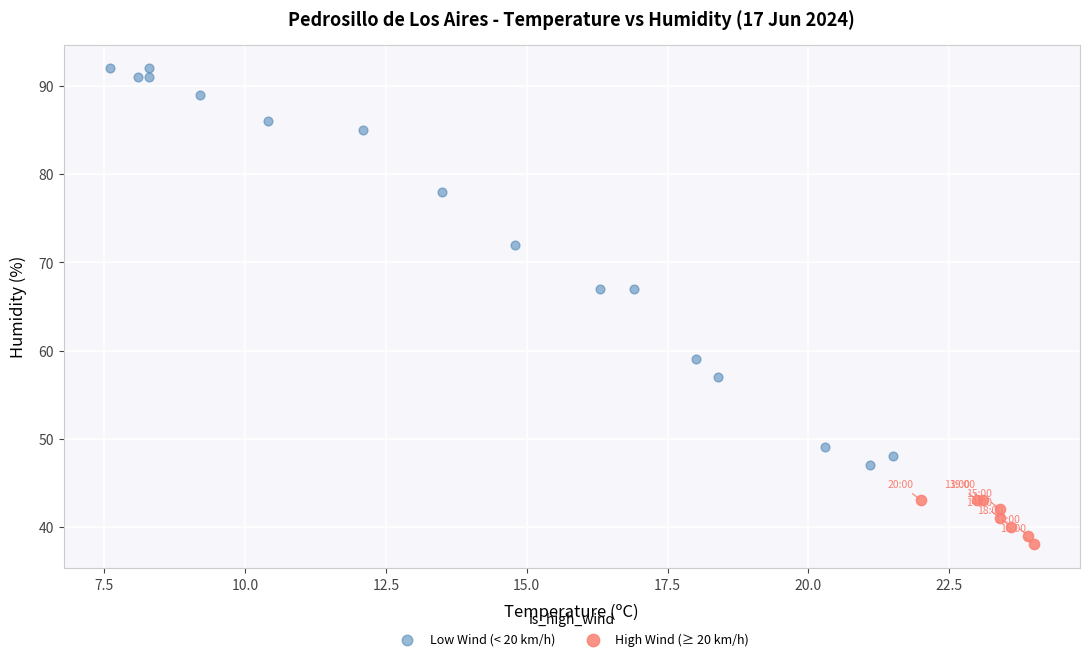

What are all the series names shown in the legend?

Low Wind (< 20 km/h), High Wind (≥ 20 km/h)